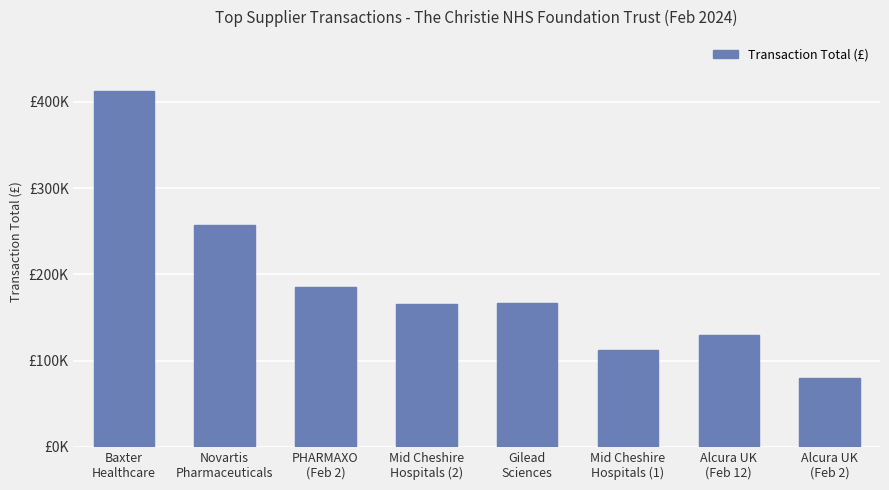

Which category has the lowest value across all series?

Alcura UK
(Feb 2)